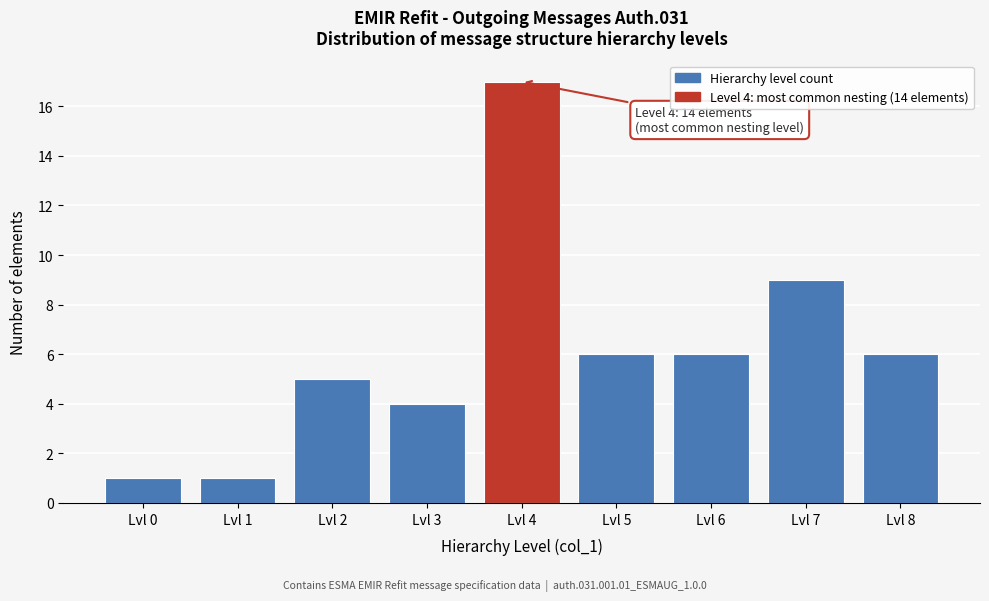

Reading left to right, list all the values displayed in this chart.

Lvl 0=1	Lvl 1=1	Lvl 2=5	Lvl 3=4	Lvl 4=17	Lvl 5=6	Lvl 6=6	Lvl 7=9	Lvl 8=6